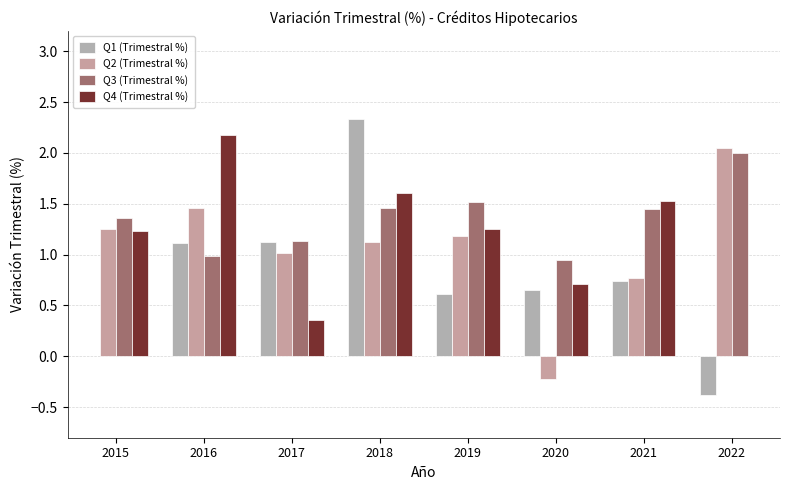

True or false: Q2 (Trimestral %) has a value of 1.0 at 2017.

True